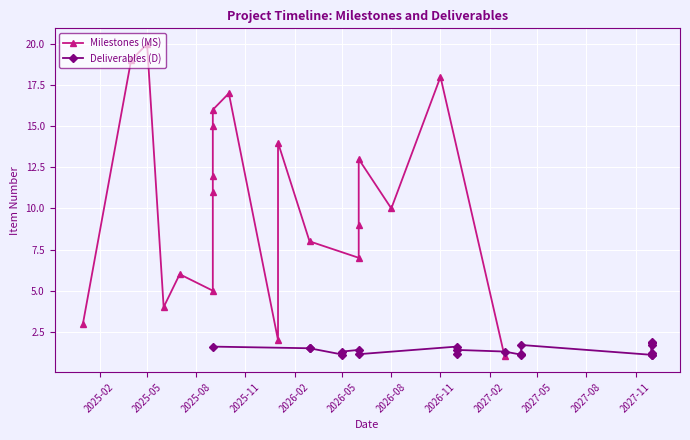

Which series has the largest total across all categories?

Milestones (MS)